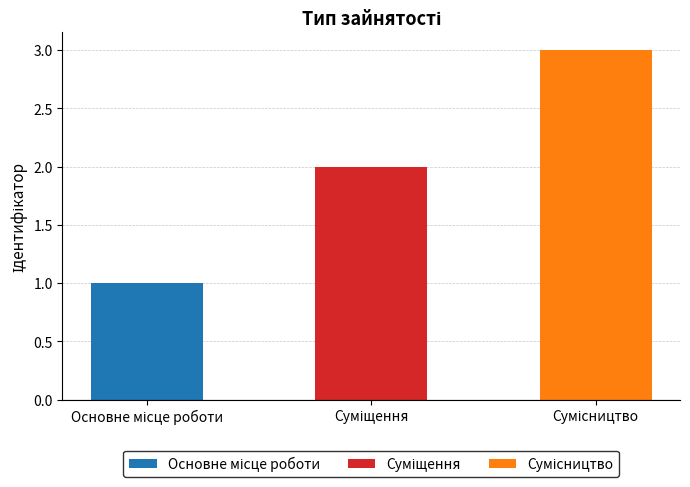

At which category does the chart reach its peak across all series?

Сумісництво